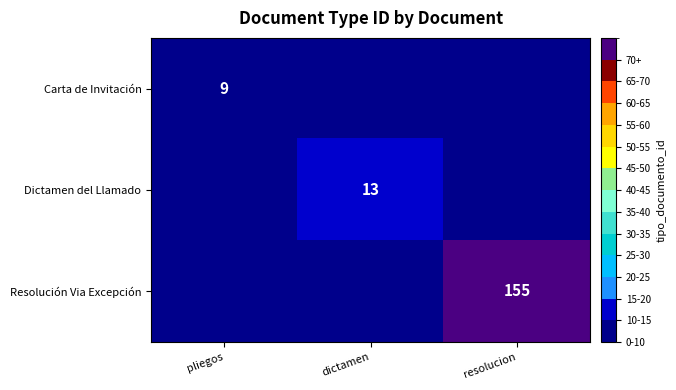

True or false: Resolución Via Excepción has a value of 155 at resolucion.

True